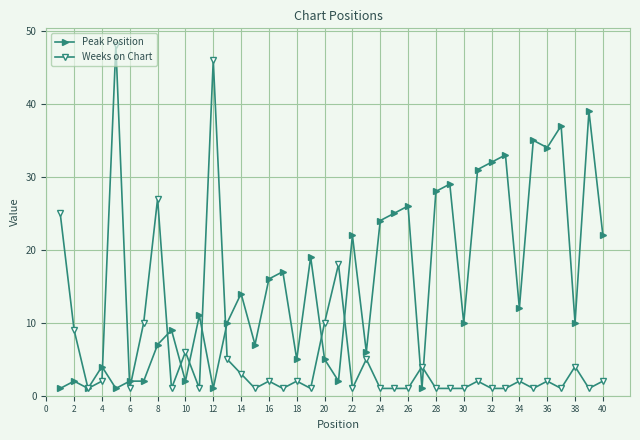

What is the average value of the Peak Position series?

15